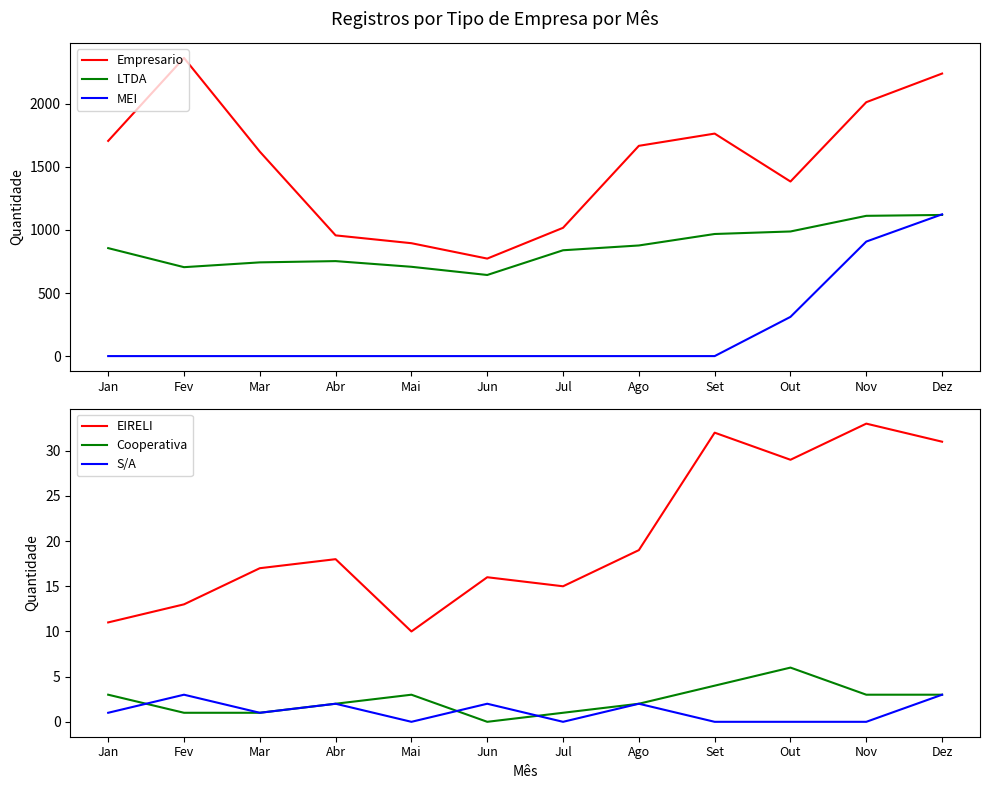

True or false: LTDA and S/A cross at least once.

False